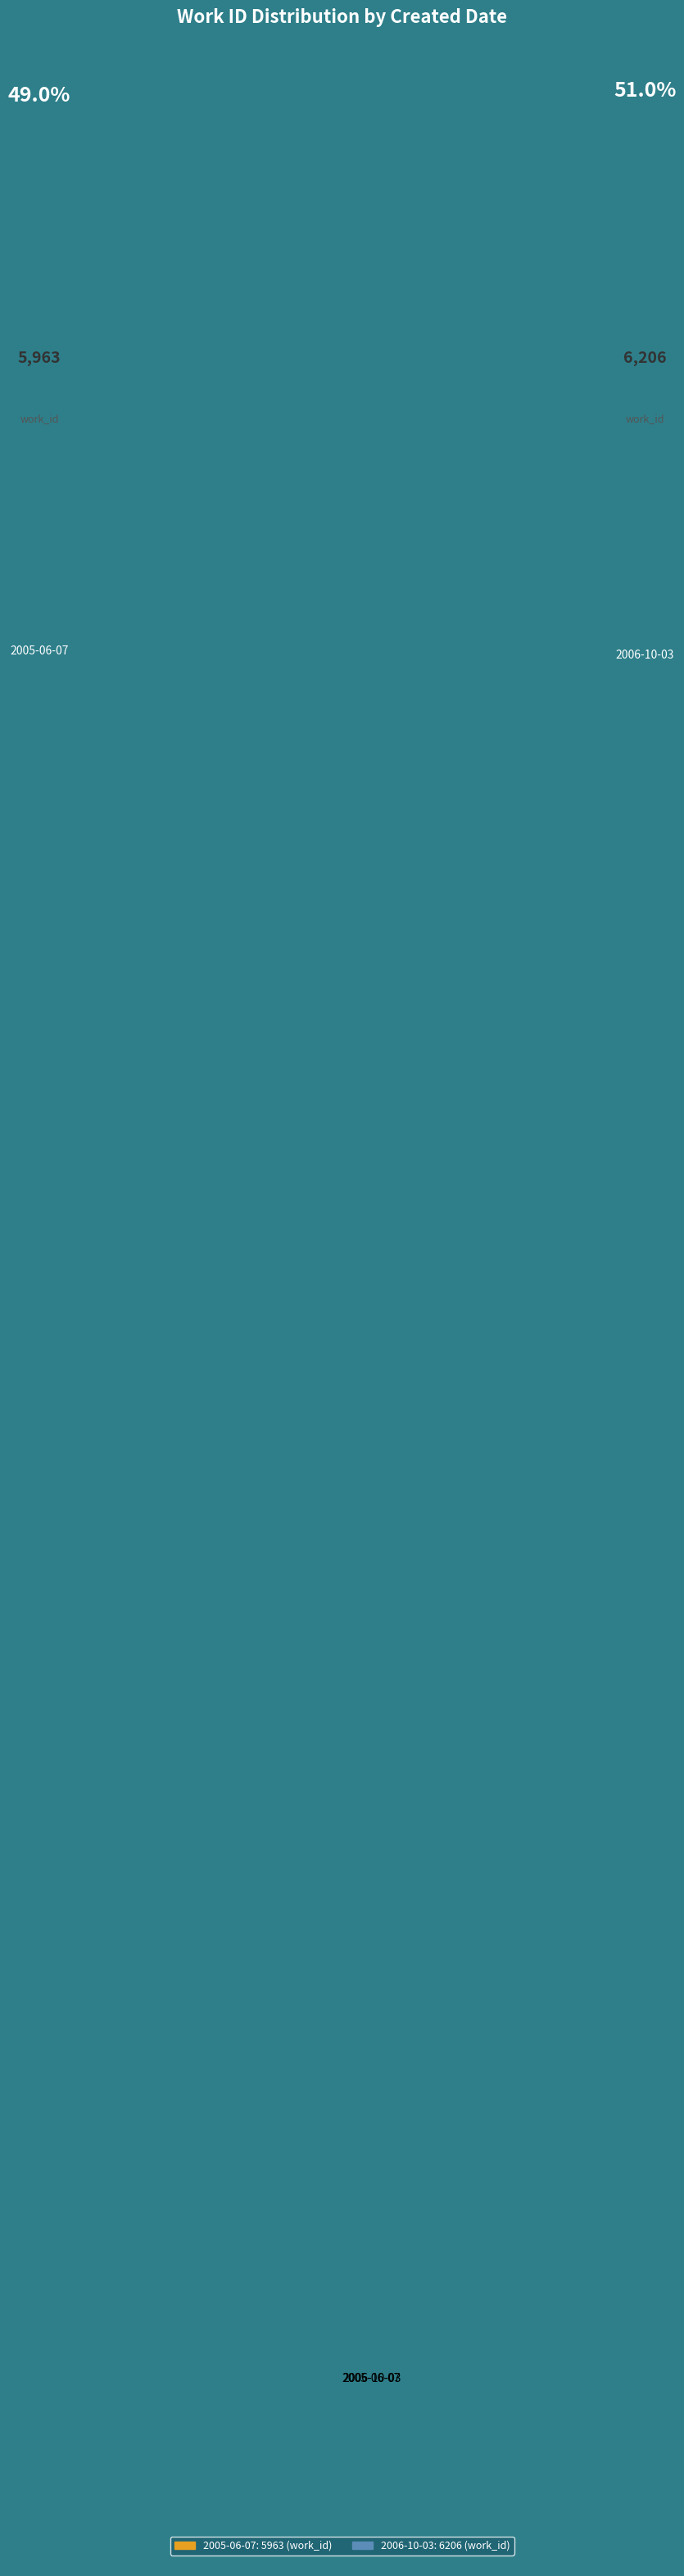

Is it true that 2006-10-03 is 51% of the pie?

True